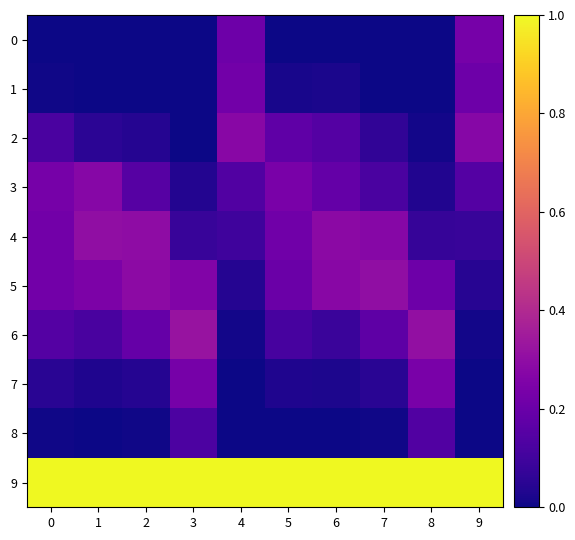

The 5 series shows 0.0 at 4. True or false?

False